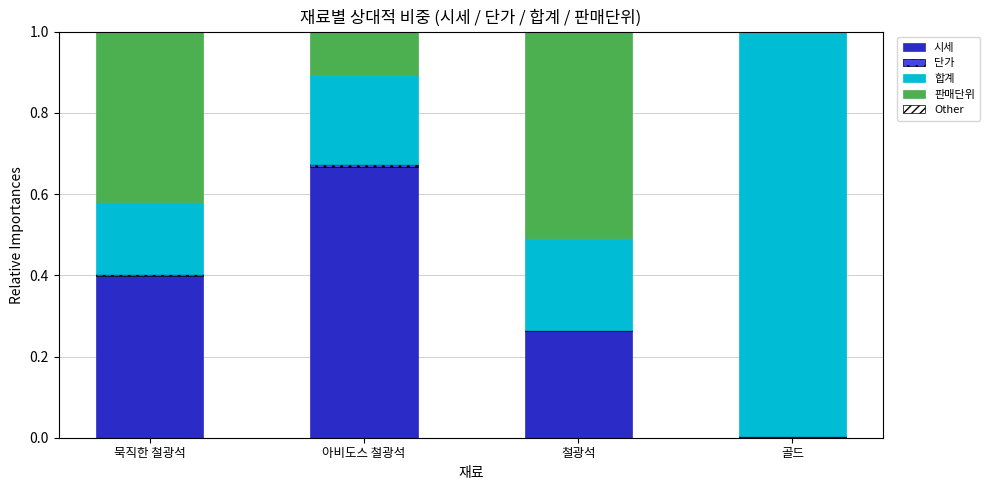

True or false: 시세 has a value of 0.2 at 아비도스 철광석.

False